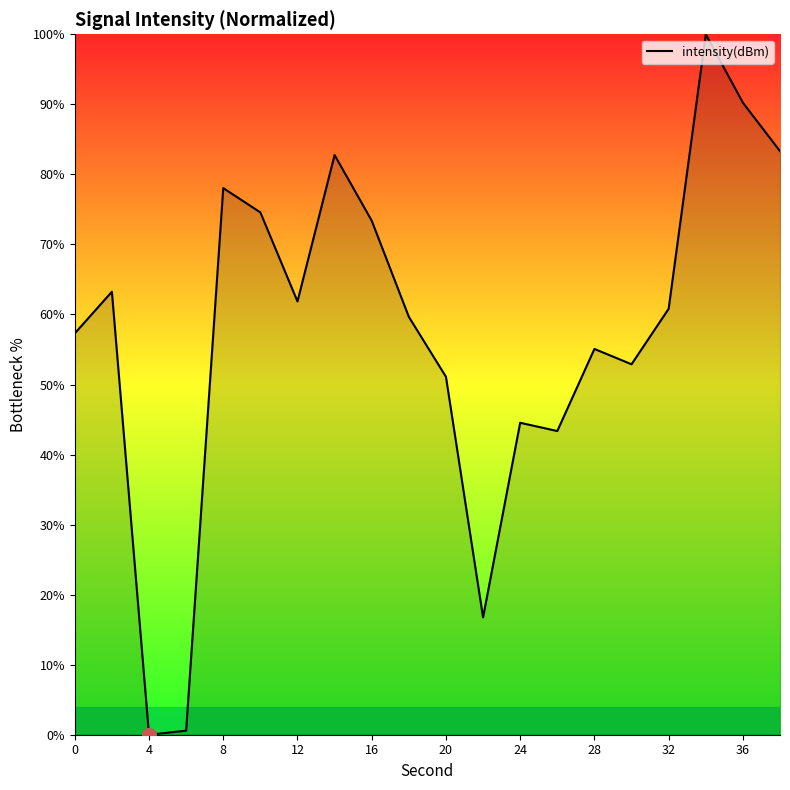

What is the maximum value shown in the chart?

100.0